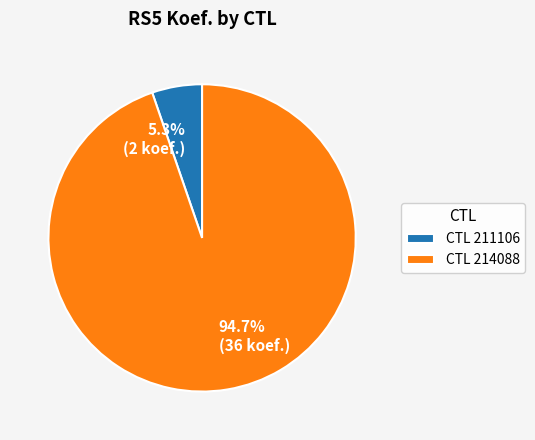

Which slice is the smallest?

CTL 211106